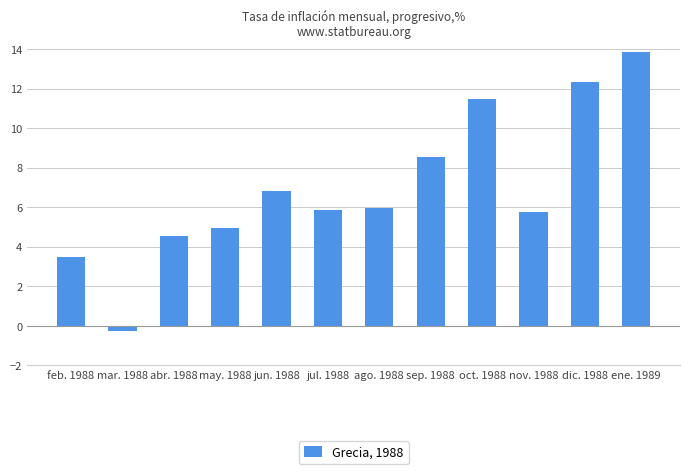

What is the change in value from may. 1988 to jul. 1988?

+0.9